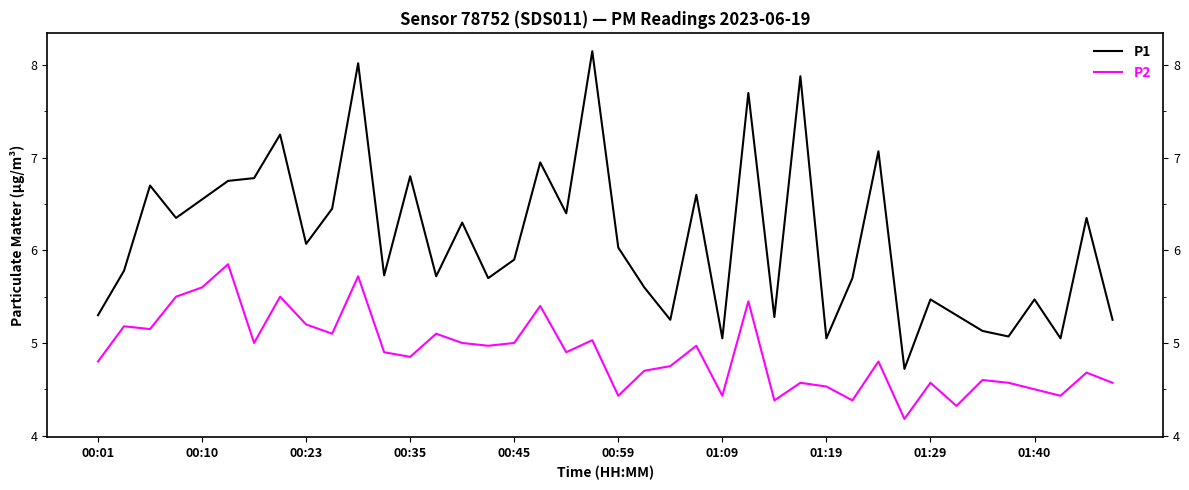

True or false: P1 and P2 cross at least once.

False